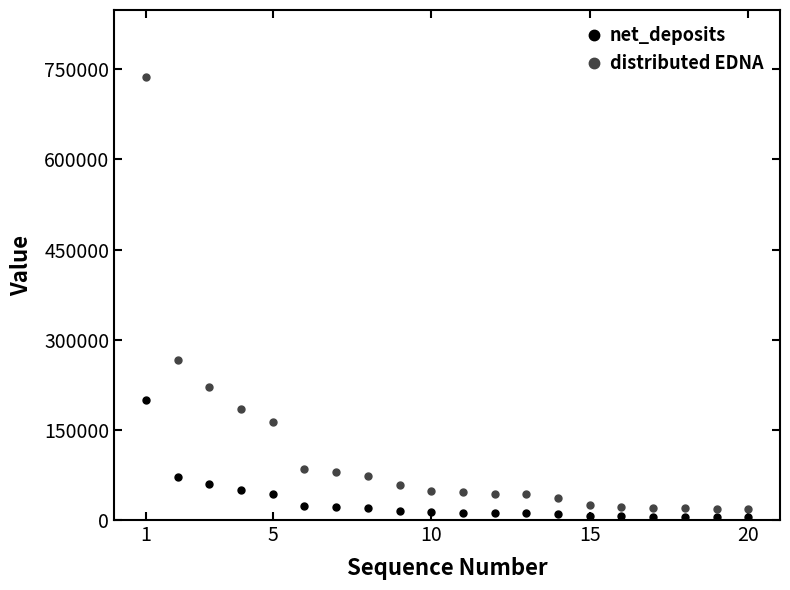

What is the difference between the maximum and minimum values in the distributed EDNA series?

720187.5